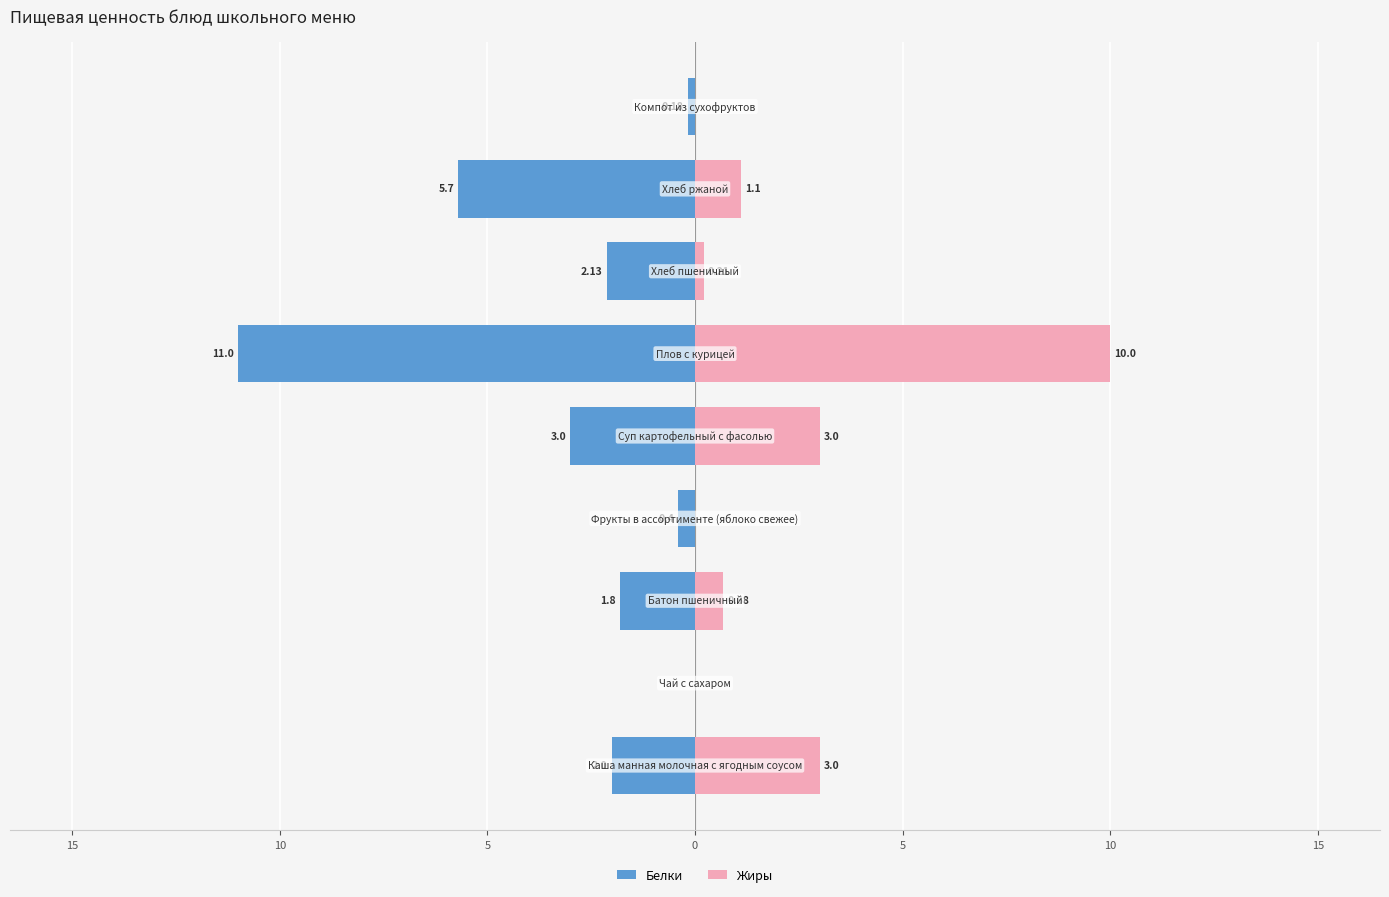

What is the highest value of the Жиры series?

10.0